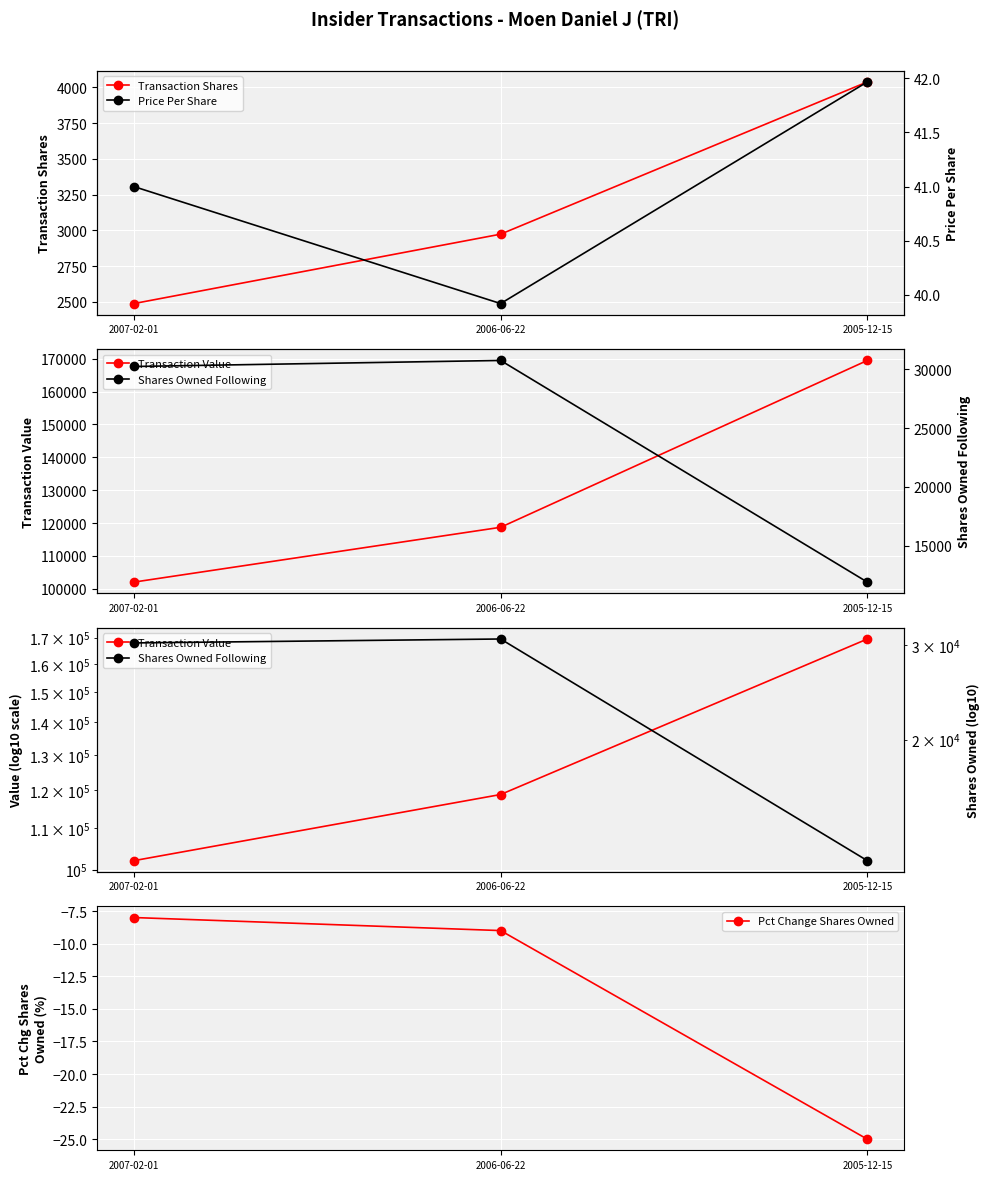

What is the average value of the Shares Owned Following series?

24306.3